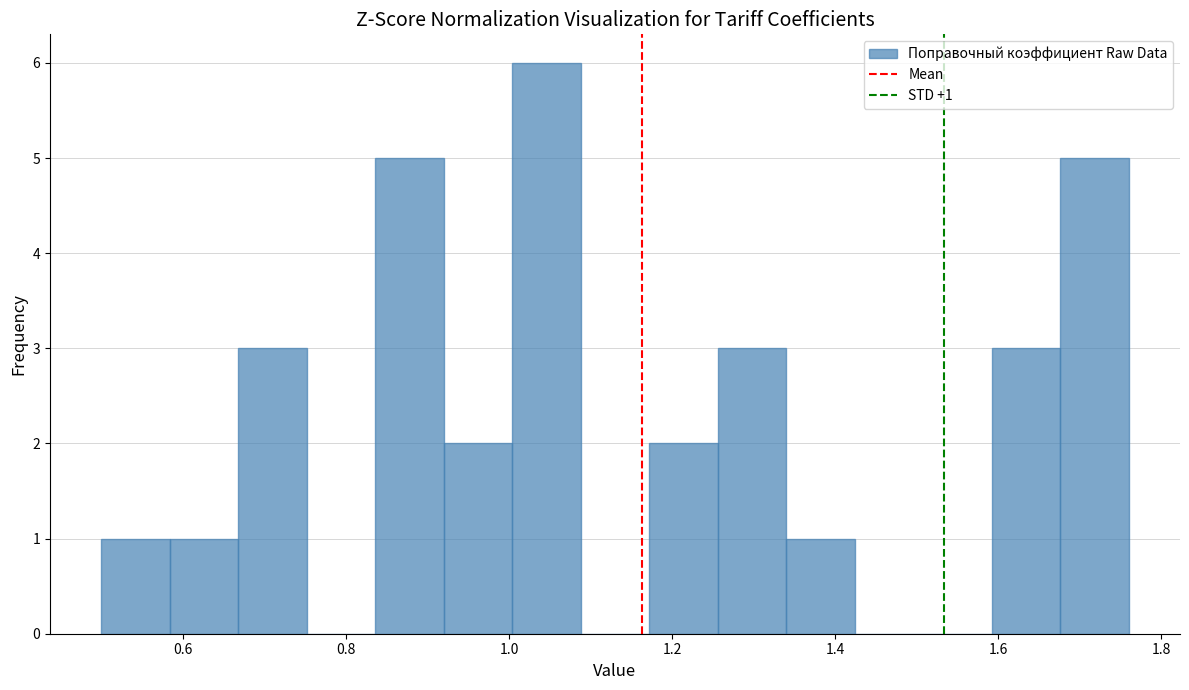

Which range on the x-axis has the tallest bar?

1.00 to 1.08